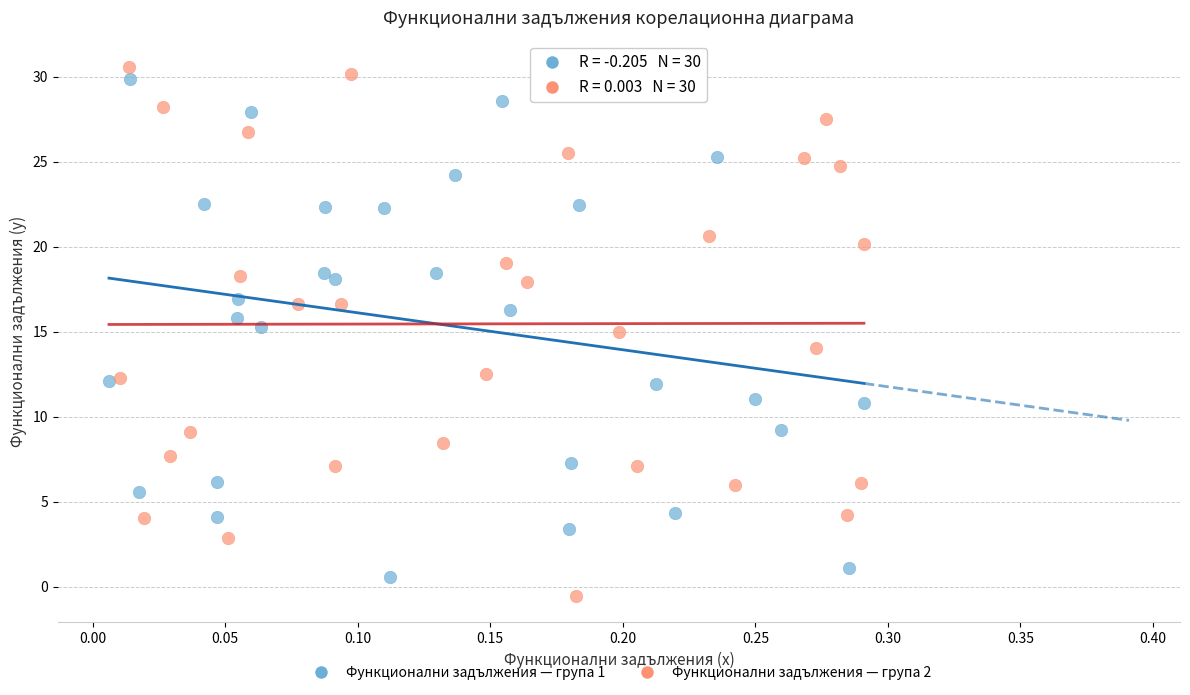

Which series has the widest spread of Y values?

Функционални задължения — група 2